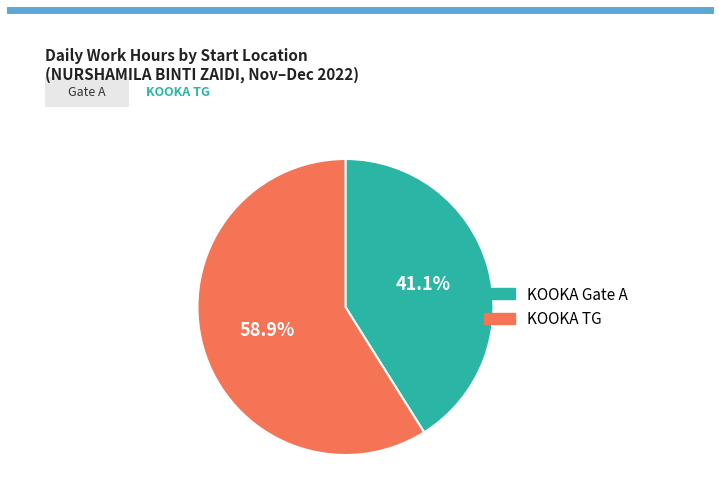

Which slice is the largest?

KOOKA TG